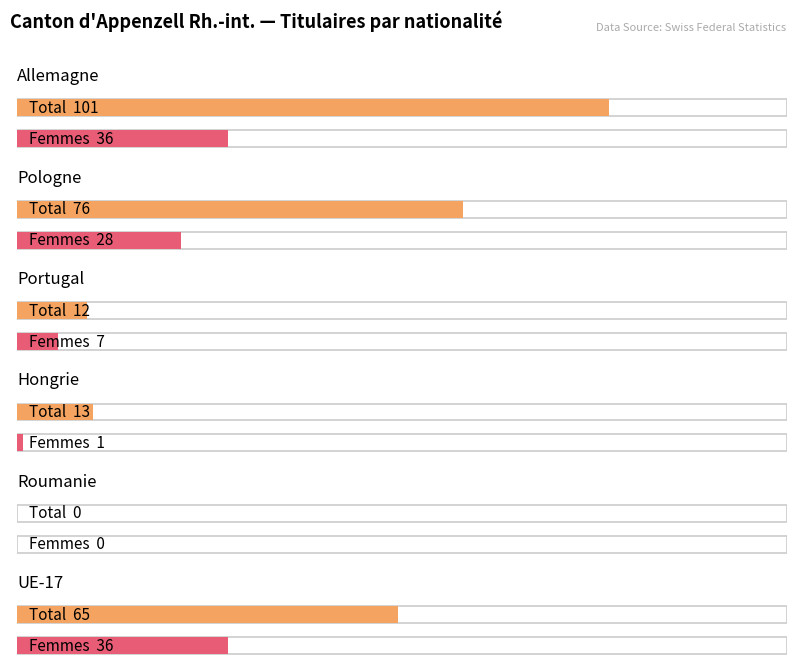

What is the spread (max minus min) of values at Hongrie?

12